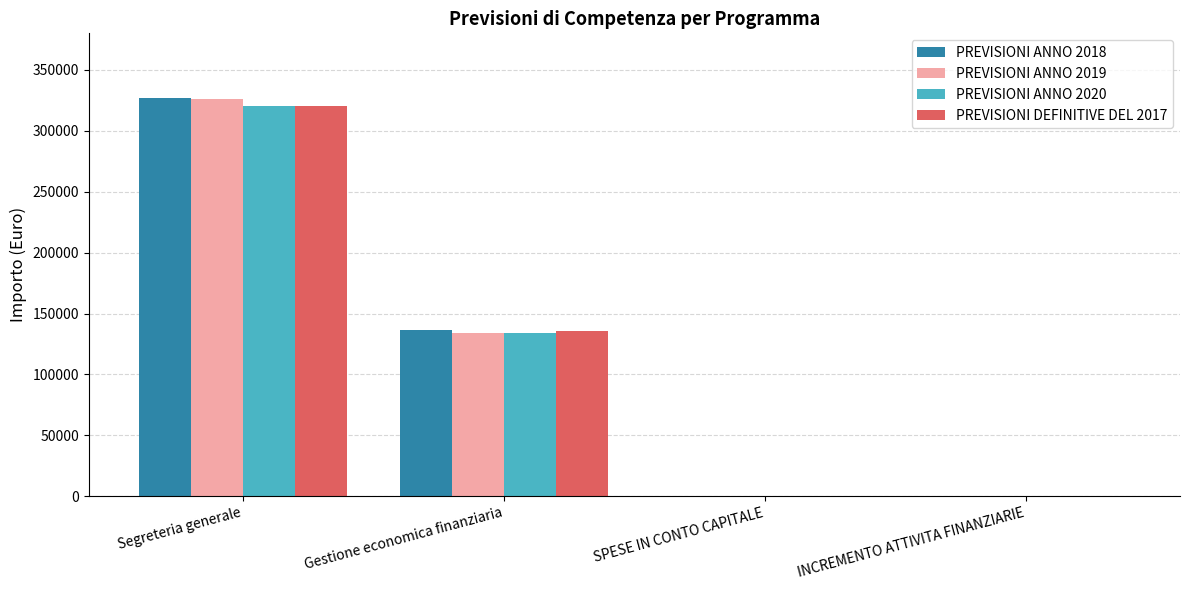

Between Segreteria generale and Gestione economica finanziaria, which series saw the biggest shift?

PREVISIONI ANNO 2019